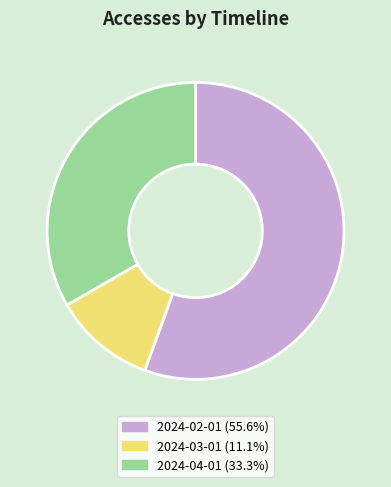

Between 2024-04-01 and 2024-03-01, which is larger?

2024-04-01